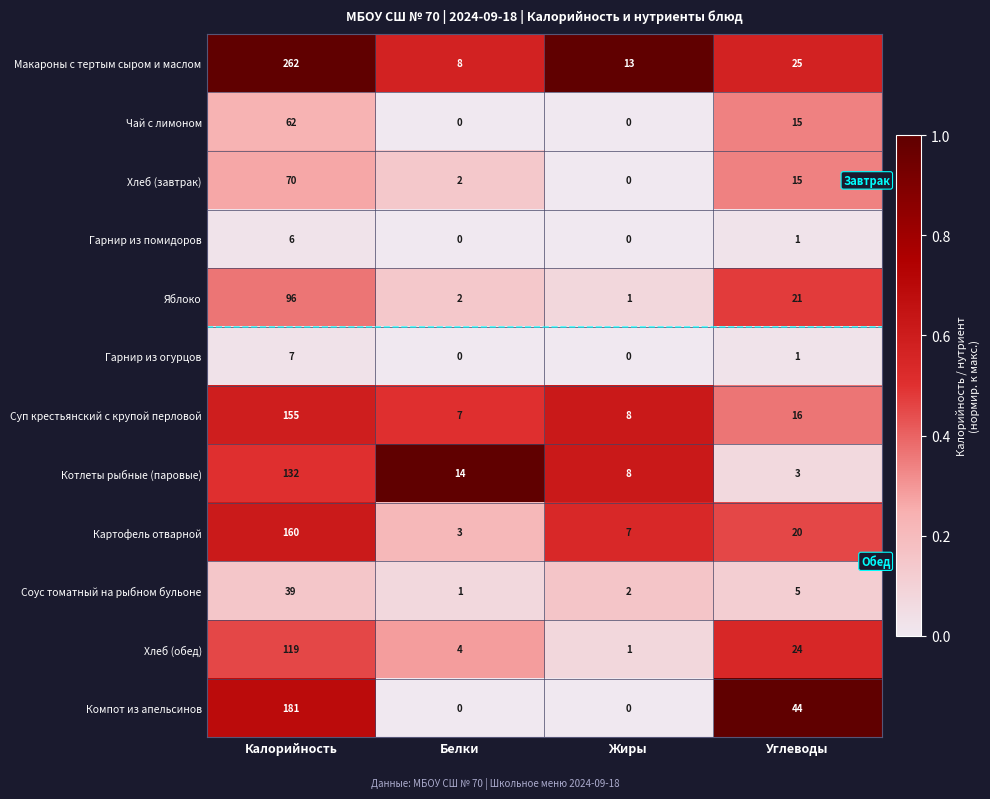

What is the highest value of the Хлеб (обед) series?

119